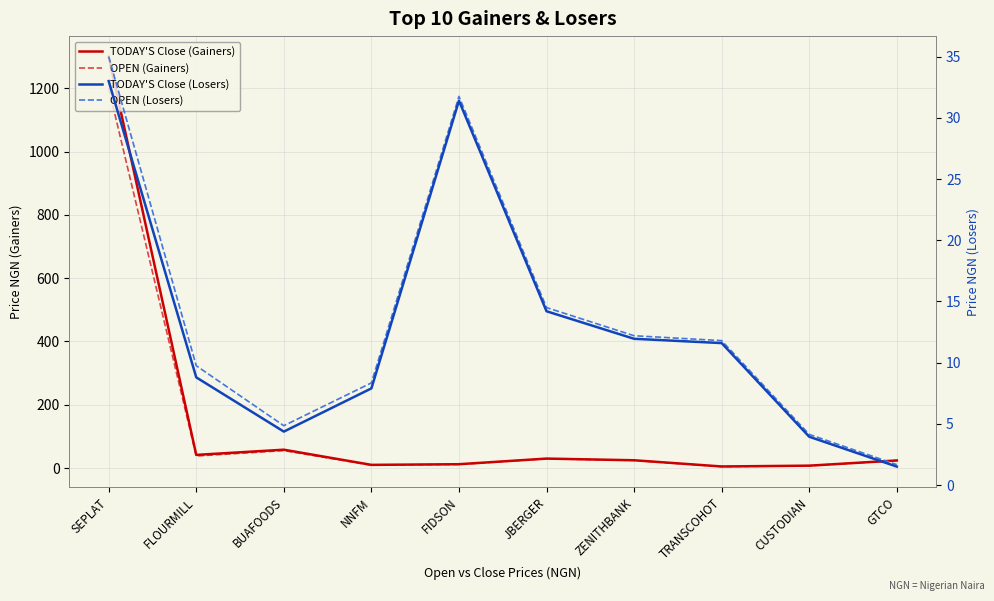

At which label does OPEN (Gainers) reach its minimum?

TRANSCOHOT